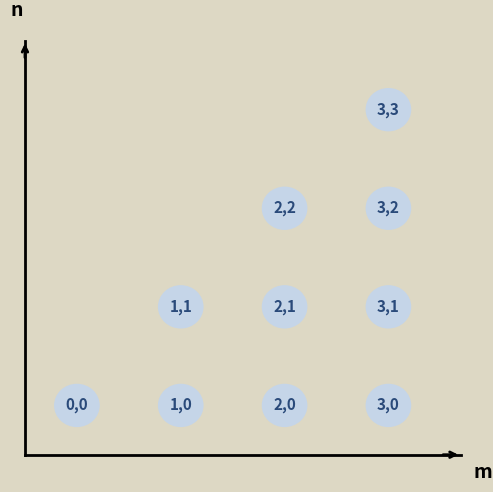

What is the range of Y values (max minus min)?

3